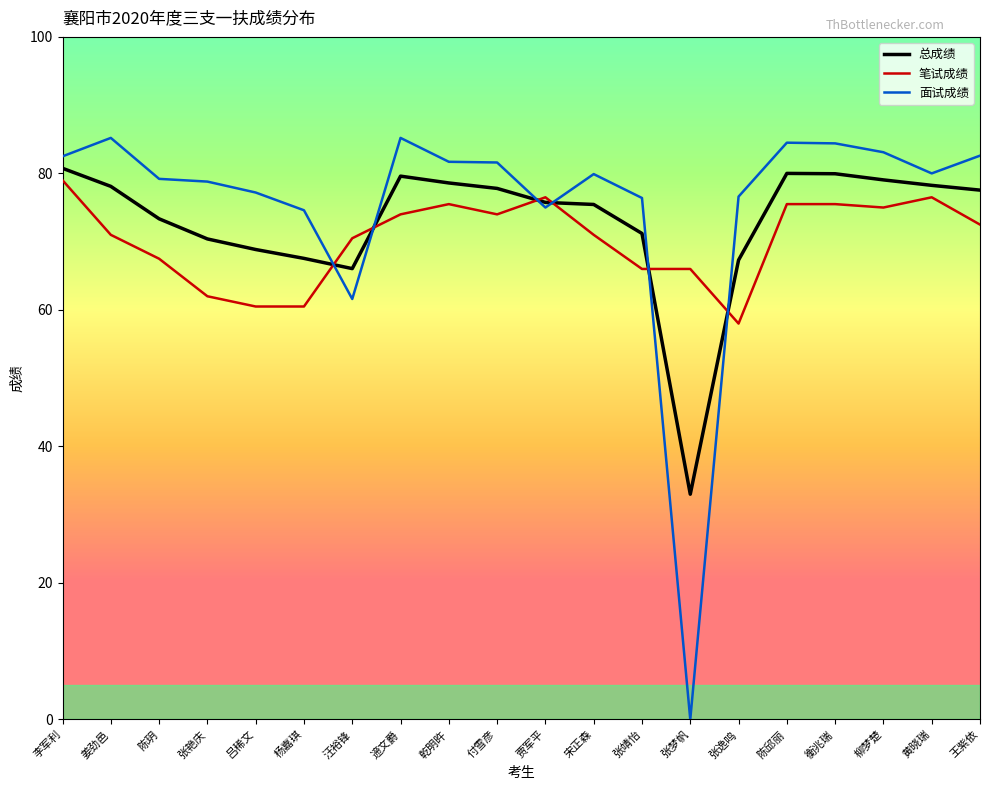

Is it true that 笔试成绩 equals 39.5 at 乾明旿?

False